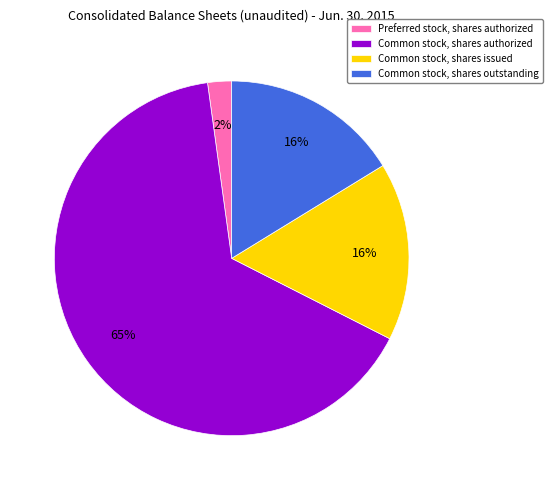

Which category has the biggest portion of the pie?

Common stock, shares authorized